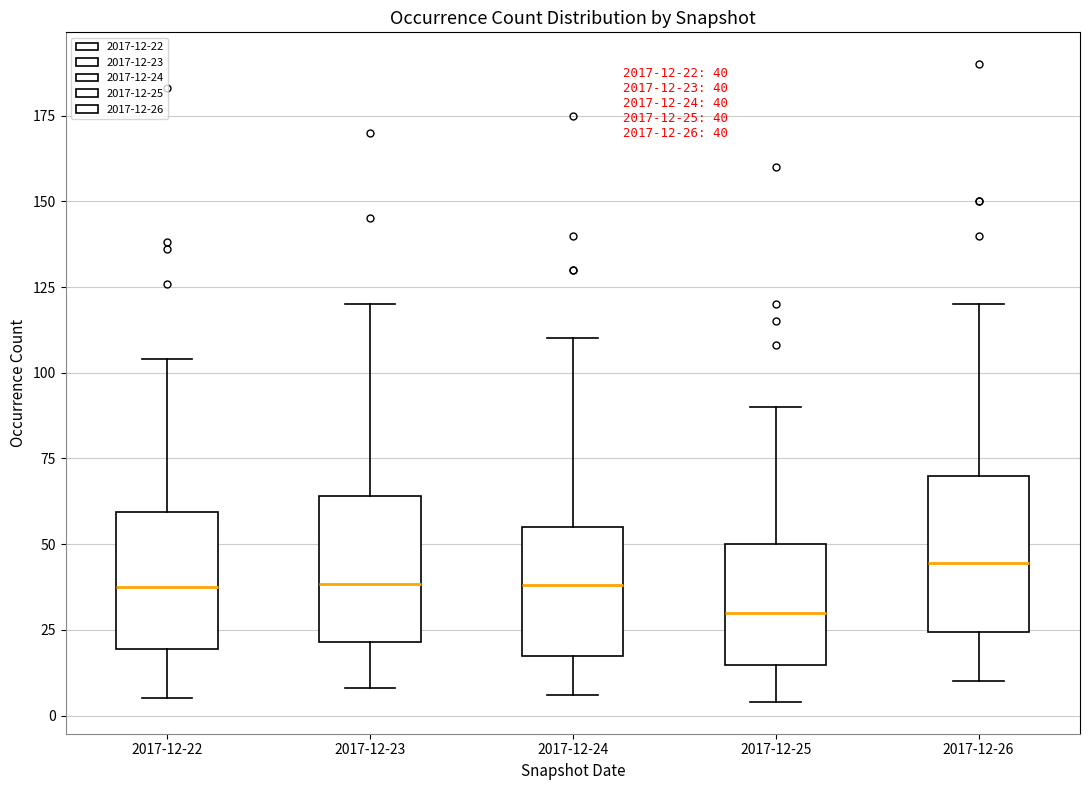

Which box has the highest median line?

2017-12-26